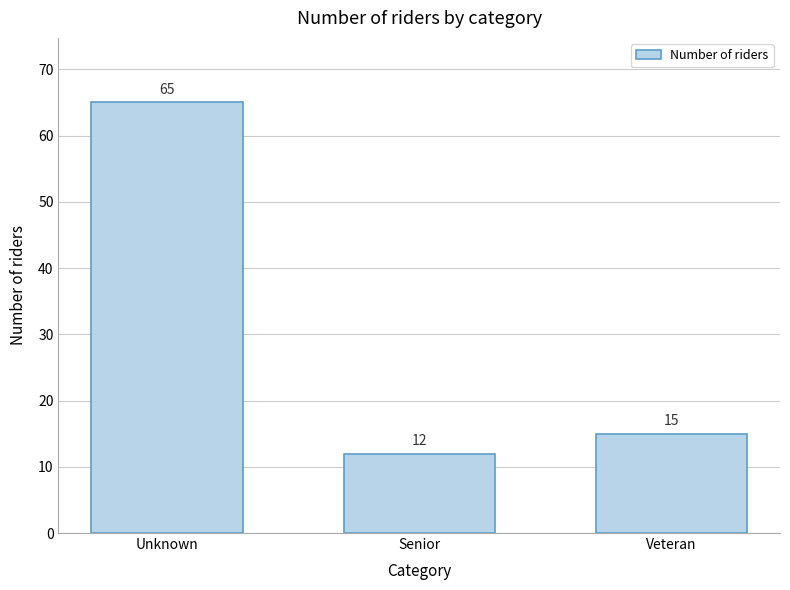

Reading left to right, transcribe all the data shown in this chart.

Unknown=65	Senior=12	Veteran=15